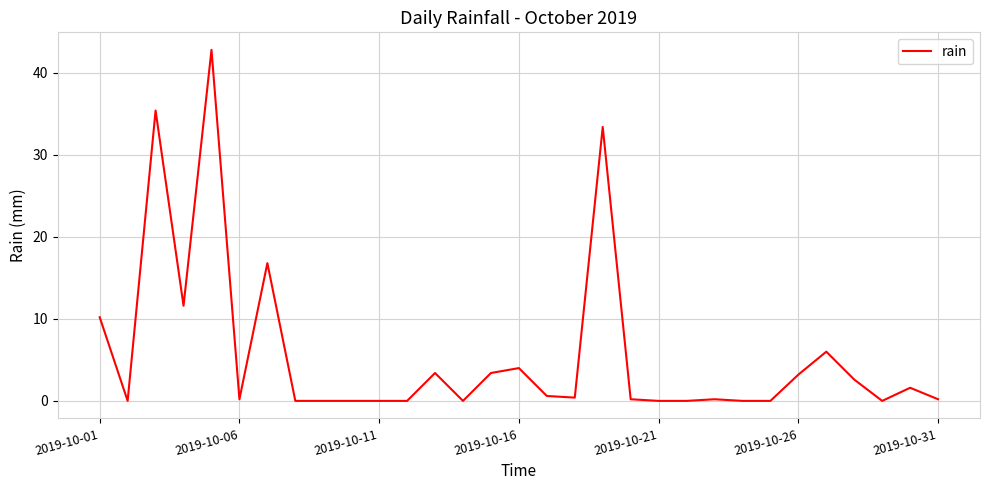

What is the maximum value shown in the chart?

42.8